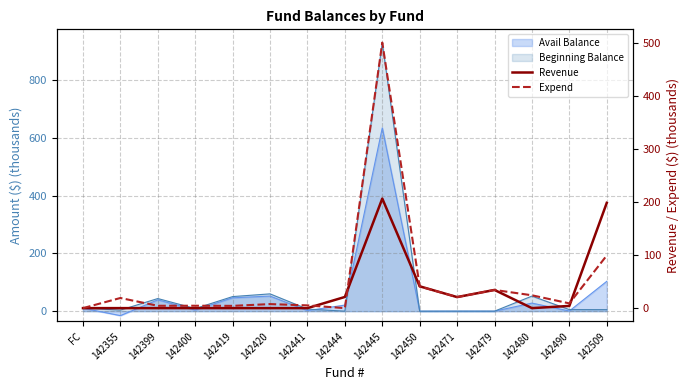

What position from the right is FC?

15